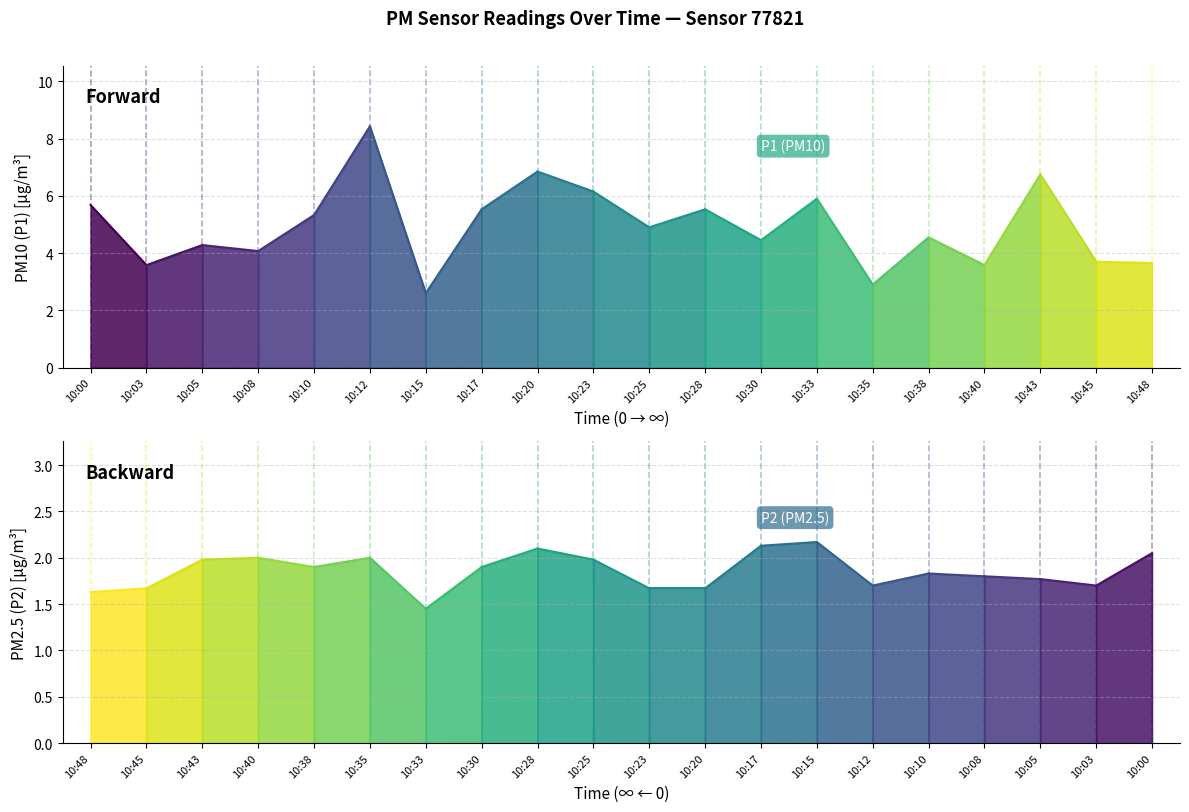

What is the value of the P2 point at the 1st from the left?

1.6